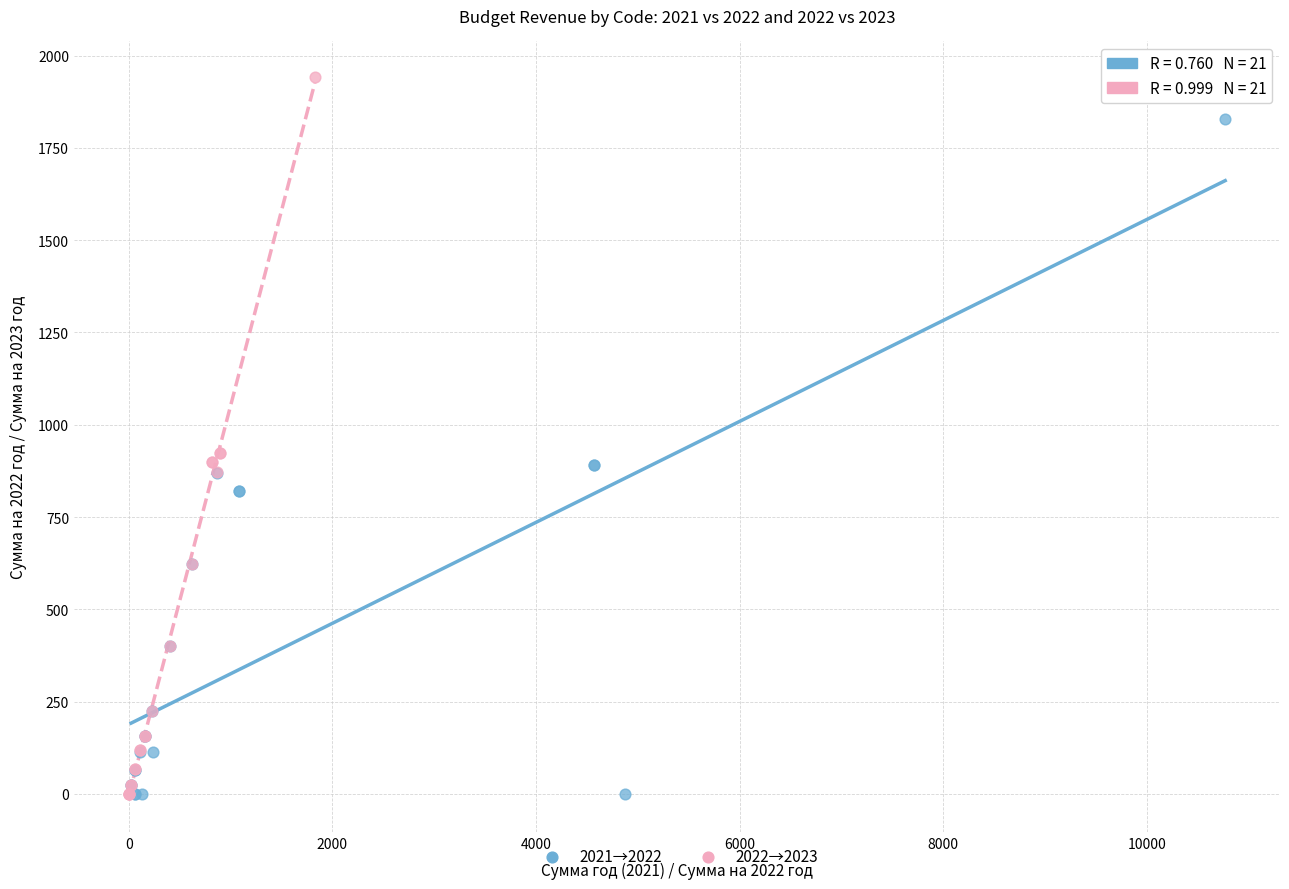

Which series has the largest Y range (max minus min)?

2022→2023